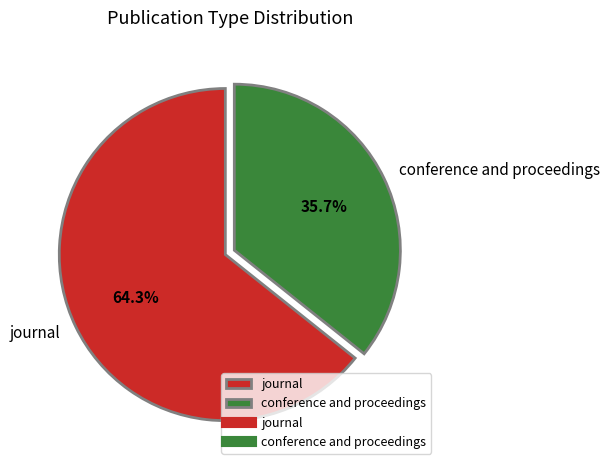

Rank the categories by value from lowest to highest.

conference and proceedings, journal